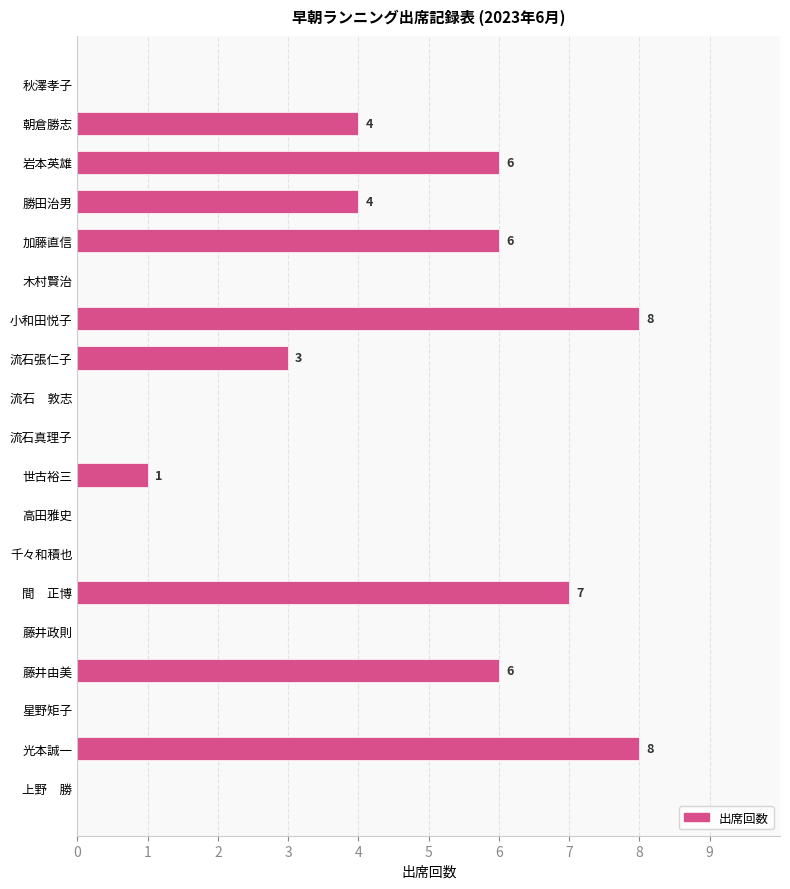

How many distinct data groups are displayed?

1